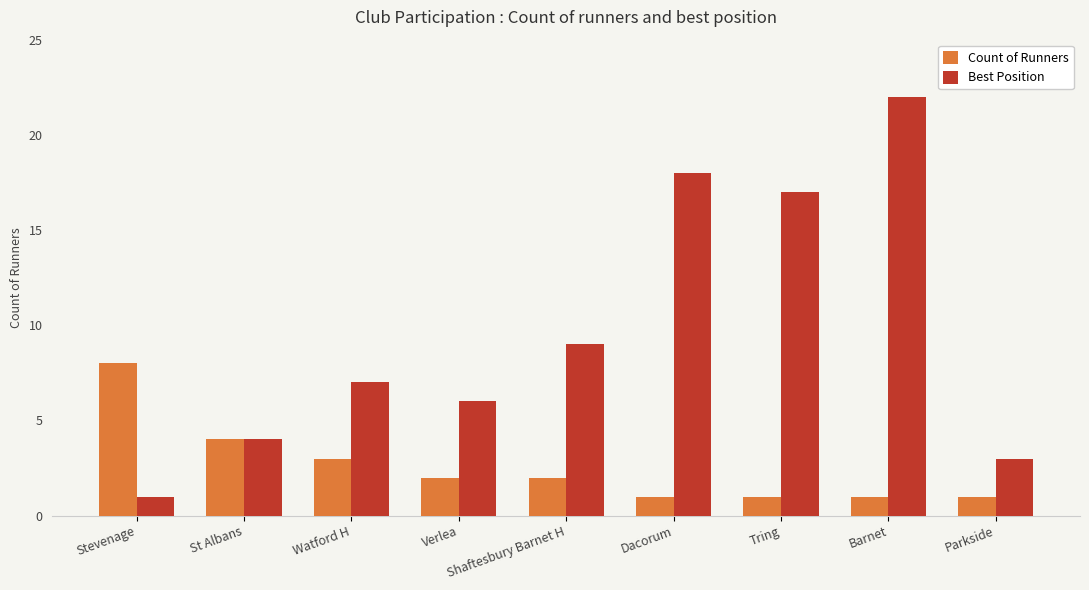

What is the value of the Best Position bar at the 2nd from the left?

4